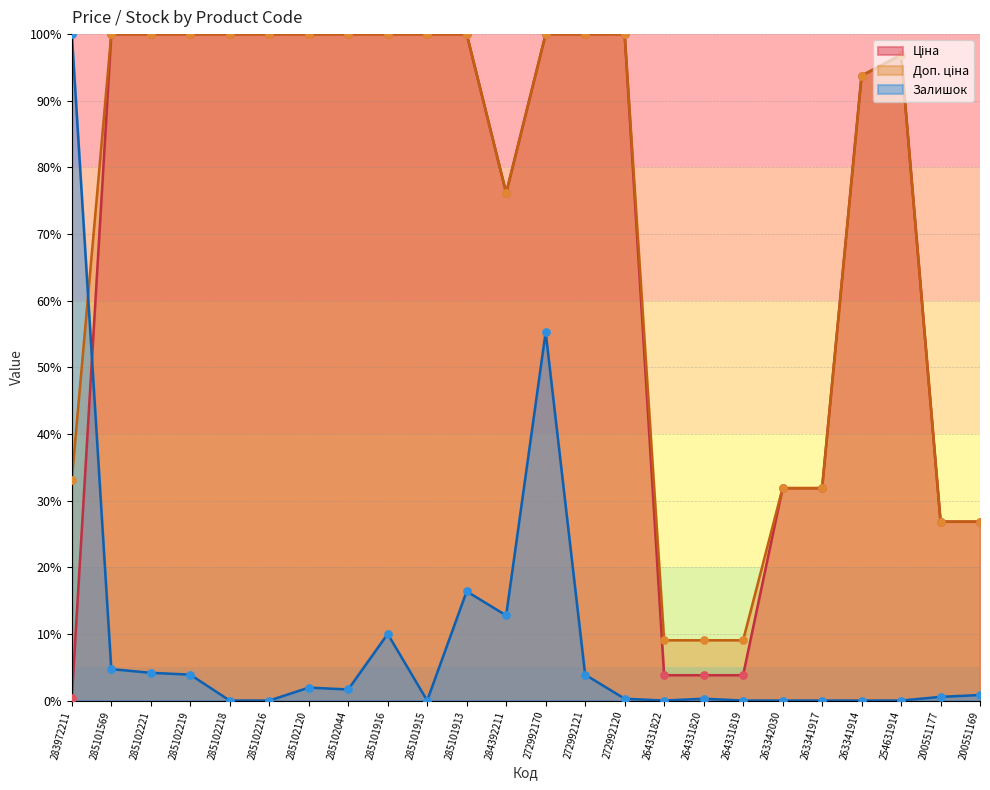

What is the total value across all series at 285101913?

216.4